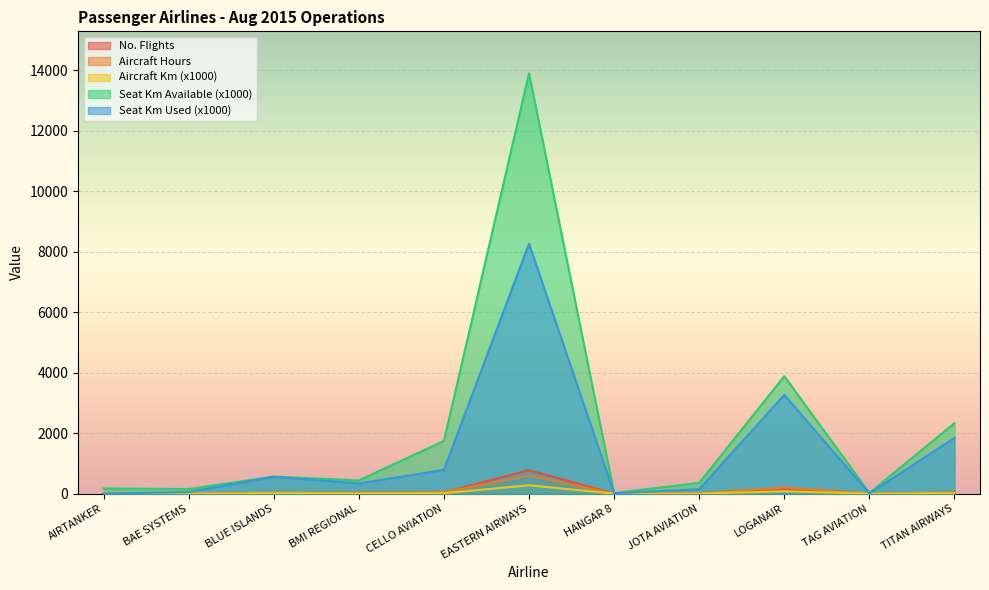

List the series in order of their peak value, highest first.

Seat Km Available (x1000), Seat Km Used (x1000), No. Flights, Aircraft Hours, Aircraft Km (x1000)